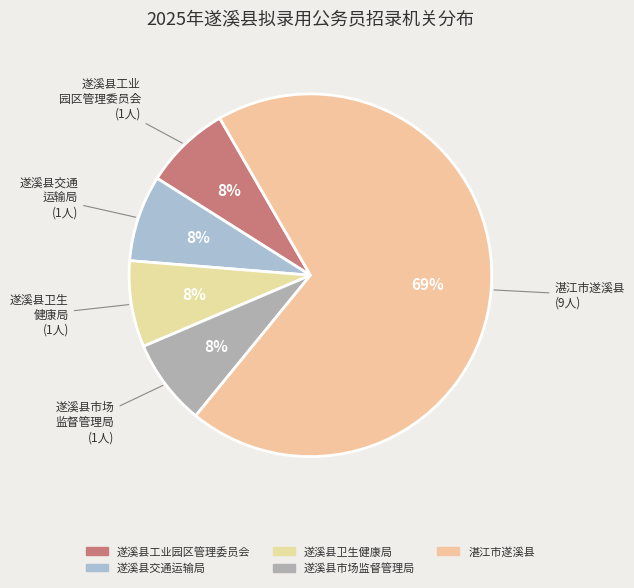

To the nearest percent, what percentage of the pie is 遂溪县卫生健康局?

8%